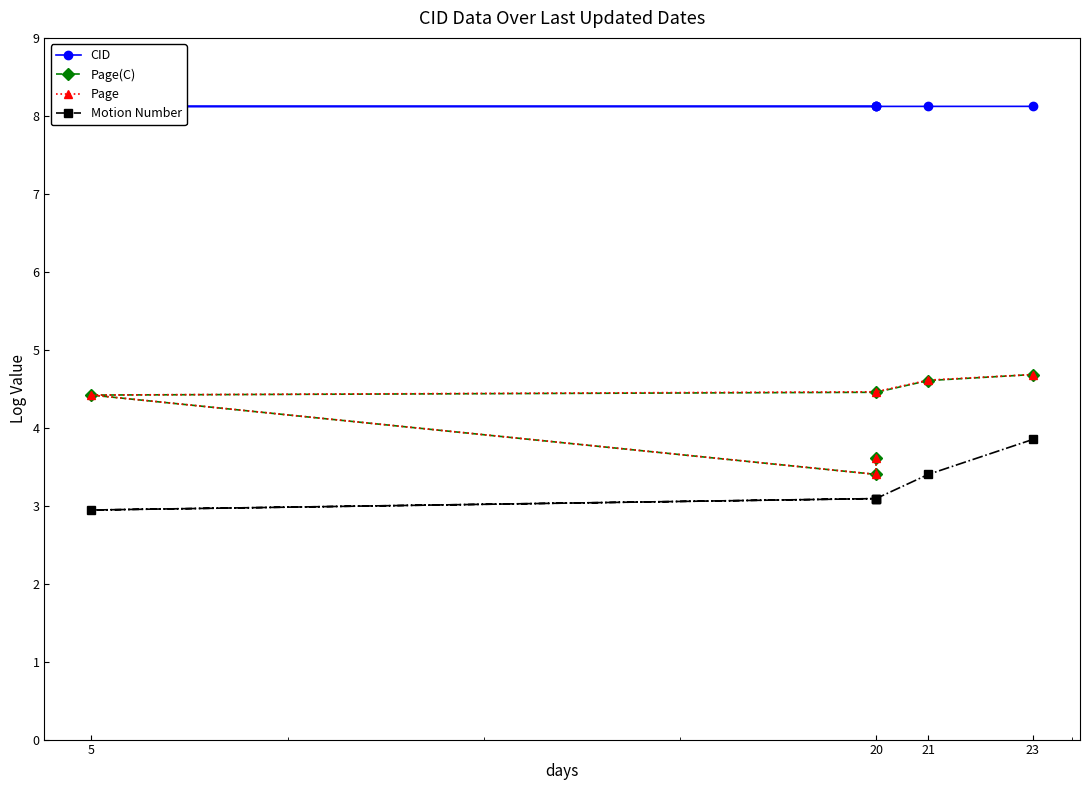

Does the chart display data point markers on the line(s)?

Yes